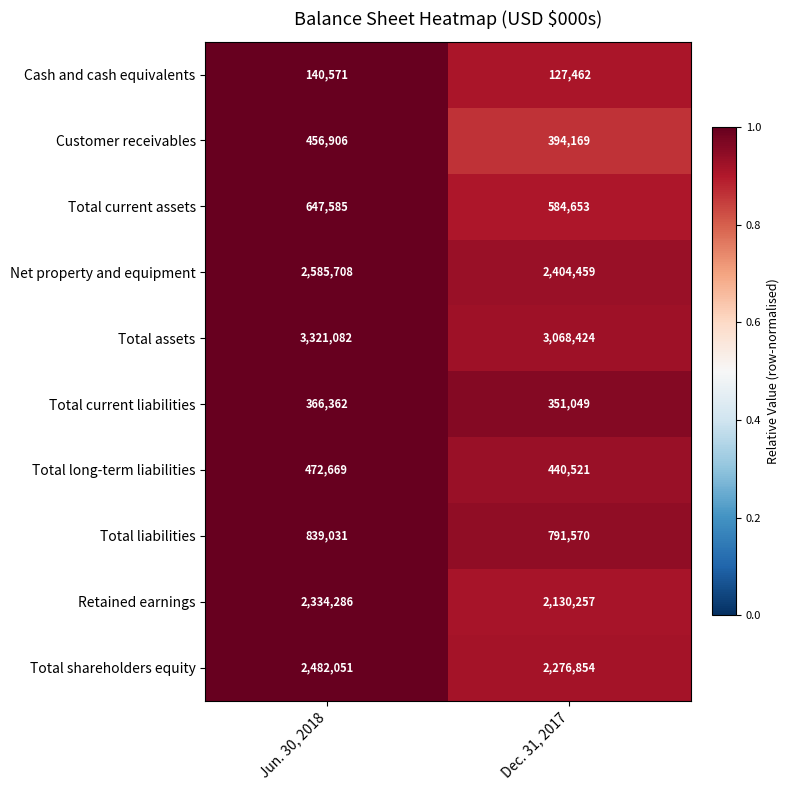

At which label does Total current assets reach its peak?

Jun. 30, 2018